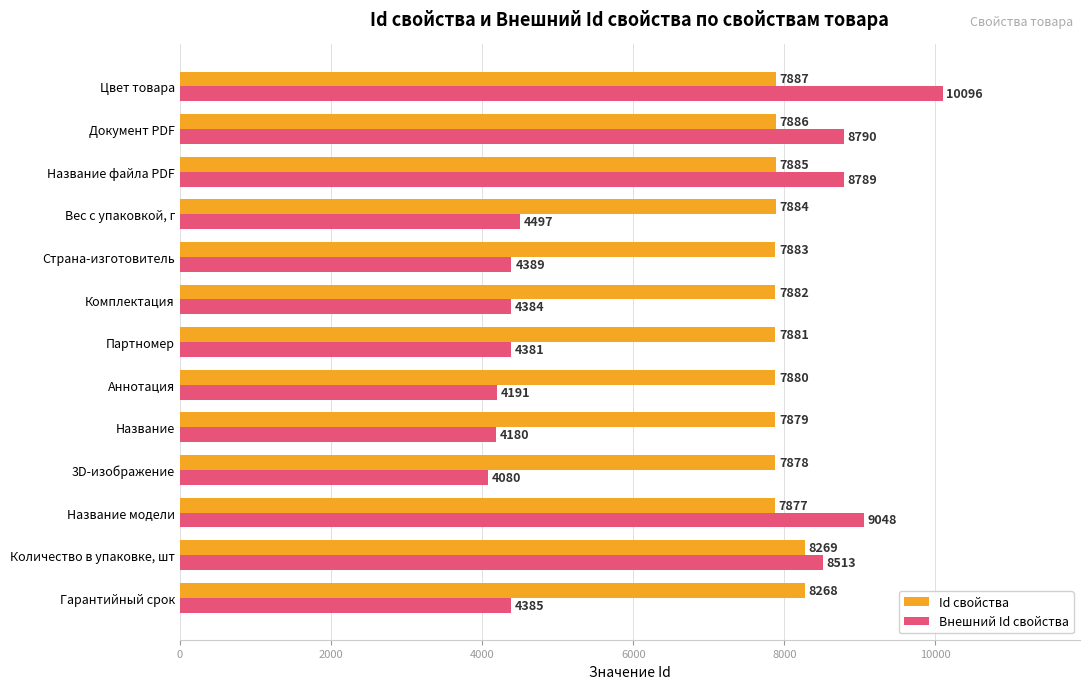

List the series in order of their peak value, lowest first.

Id свойства, Внешний Id свойства